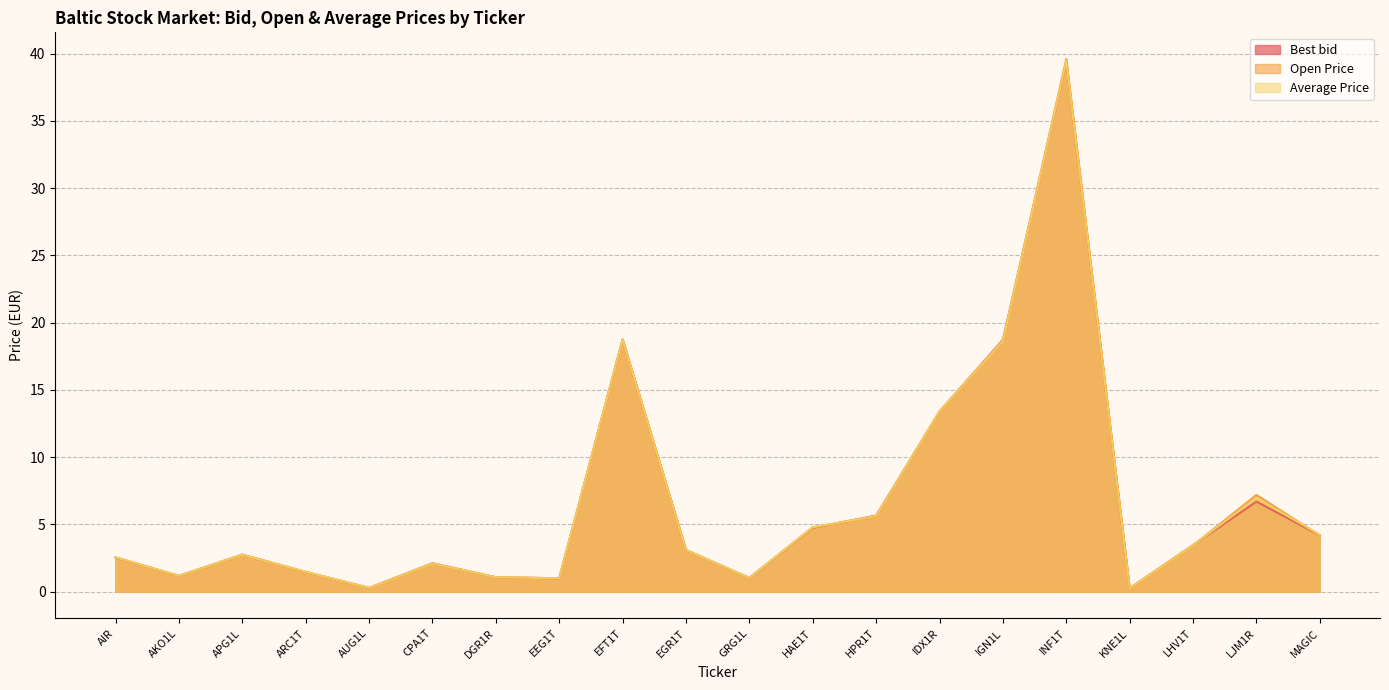

Read the Best bid value at AIR.

2.5